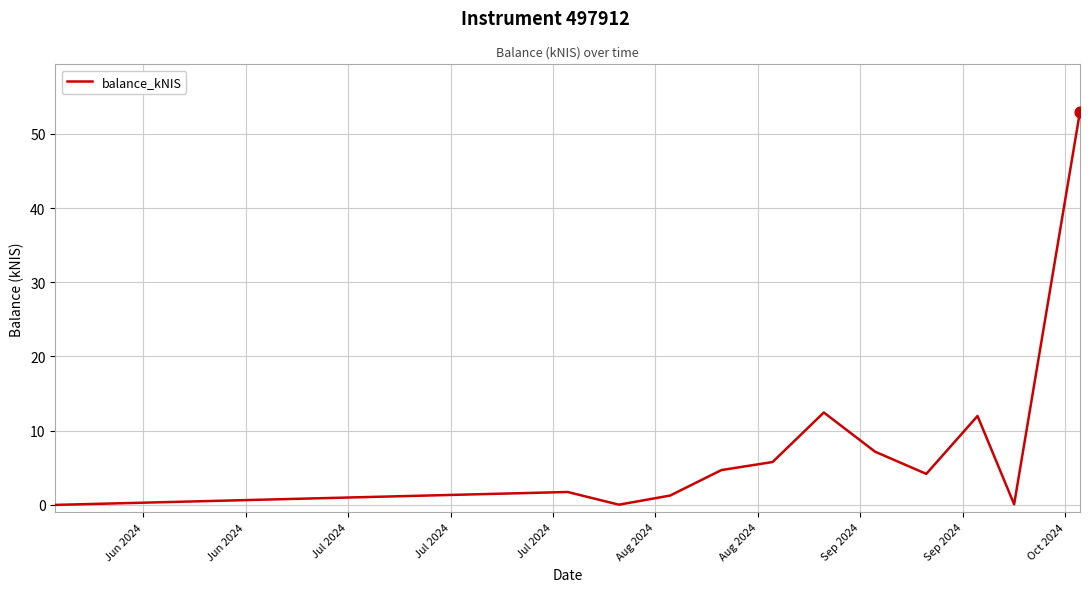

What is the difference between the maximum and minimum values?

53.0